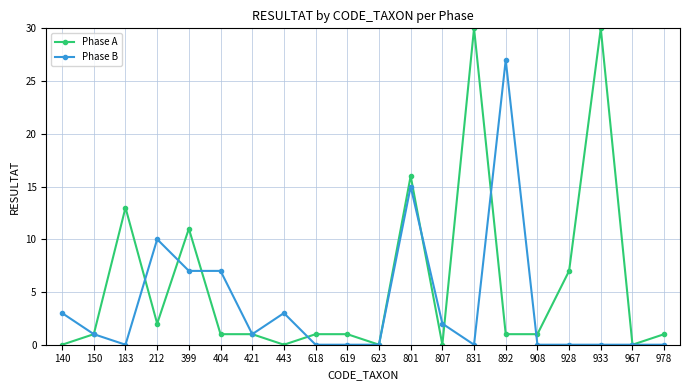

The Phase B series shows 2 at 150. True or false?

False